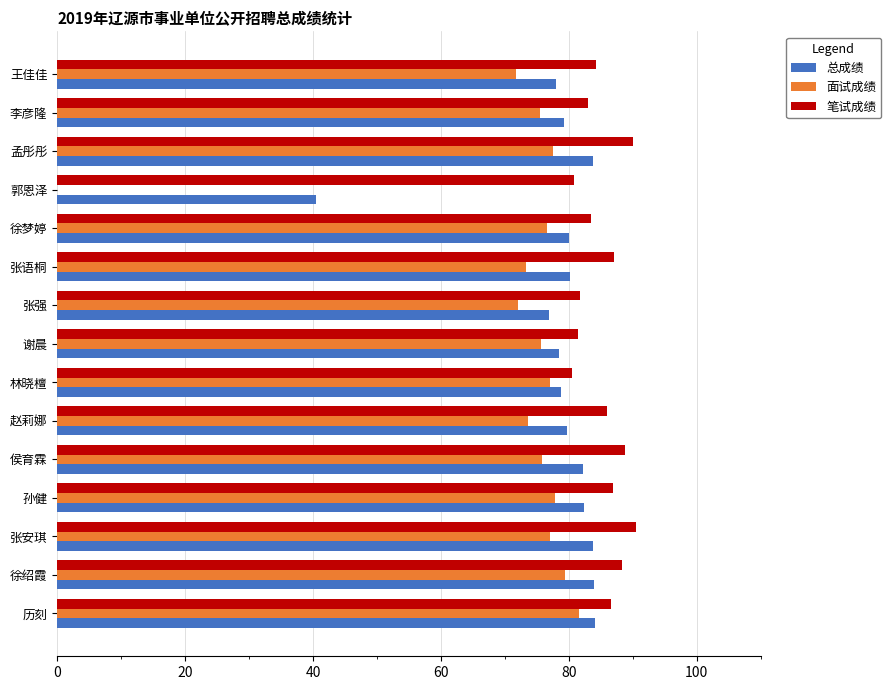

What is the average value of the 笔试成绩 series?

85.3